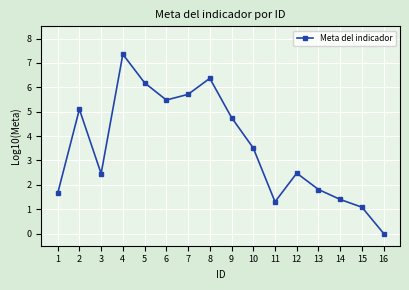

What is the approximate value at 12?

2.5